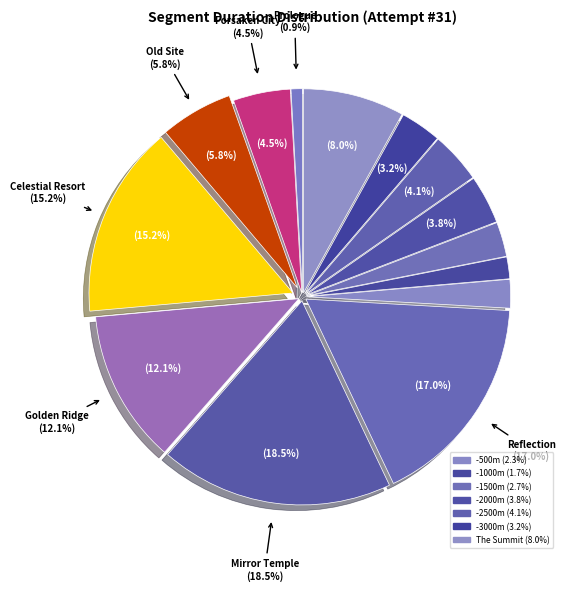

Which has a higher value, Reflection or Forsaken City?

Reflection